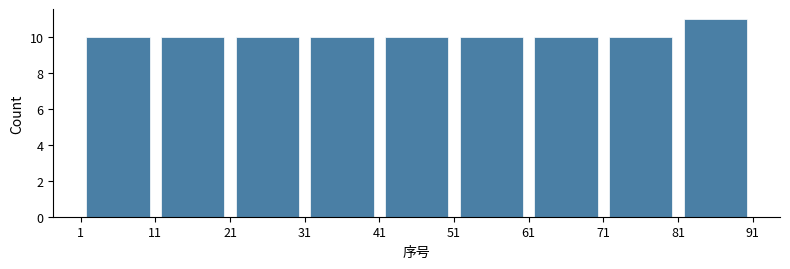

Reading left to right, list every bar in this chart as the range it spans on the x-axis followed by its height. The values are not printed on the chart, so give them approximately, as read against the axis.

1 to 11: 10
11 to 21: 10
21 to 31: 10
31 to 41: 10
41 to 51: 10
51 to 61: 10
61 to 71: 10
71 to 81: 10
81 to 91: 11